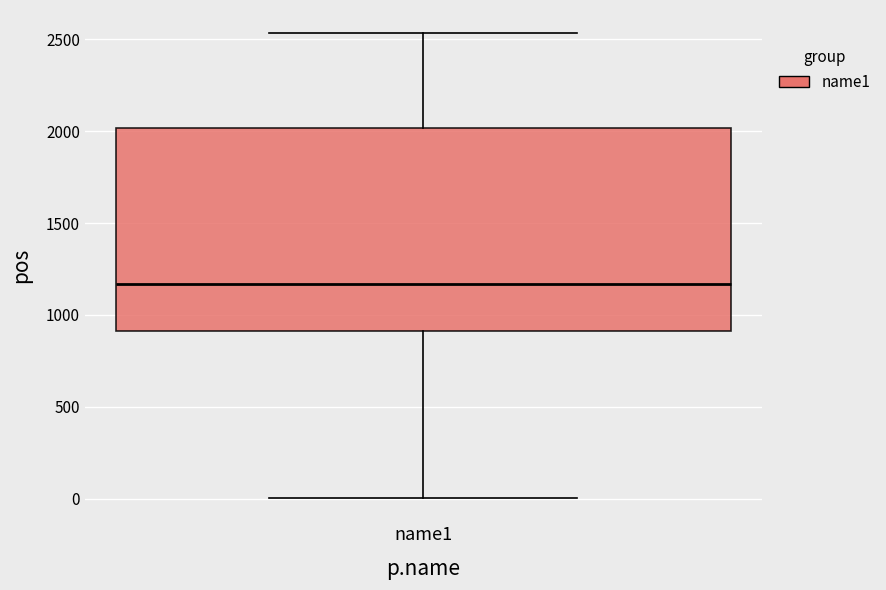

Where does the upper whisker of the box for name1 end on the y-axis? The values are not printed on the chart, so give them approximately, as read against the axis.

2550